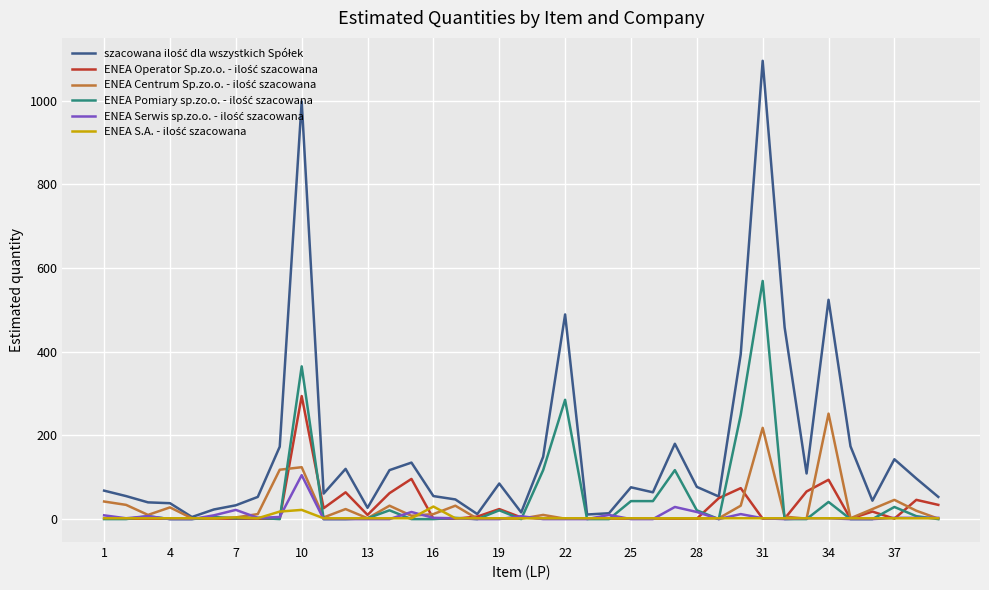

What is the greatest value displayed?

1095